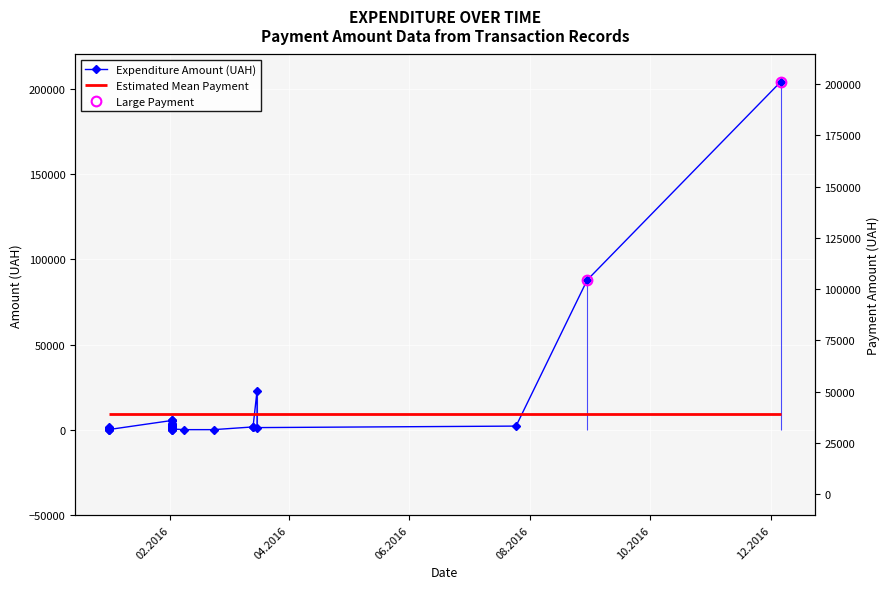

How many points are higher than both their immediate neighbors (excluding endpoints)?

10